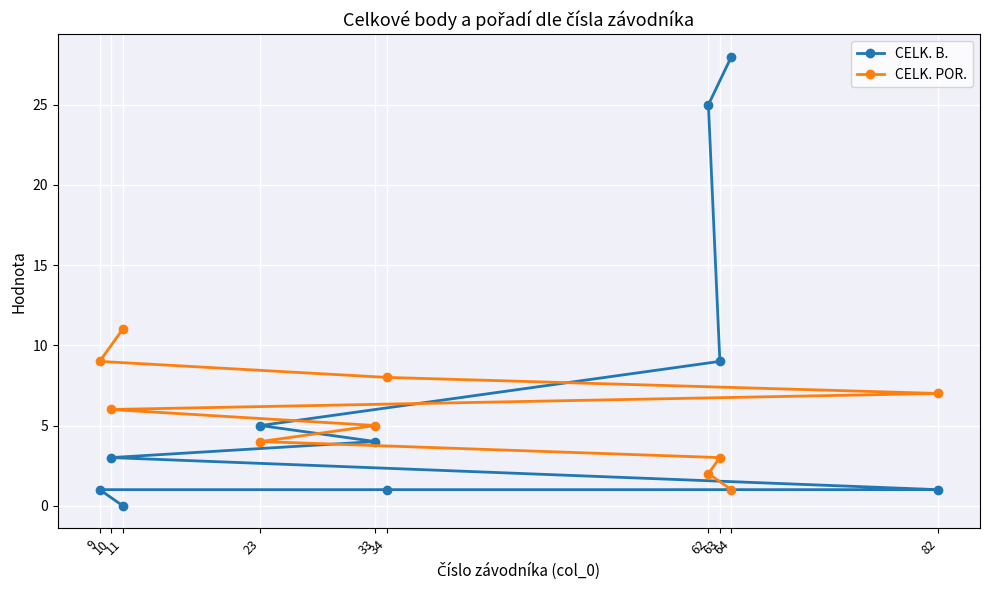

True or false: CELK. POR. and CELK. B. intersect in this chart.

True